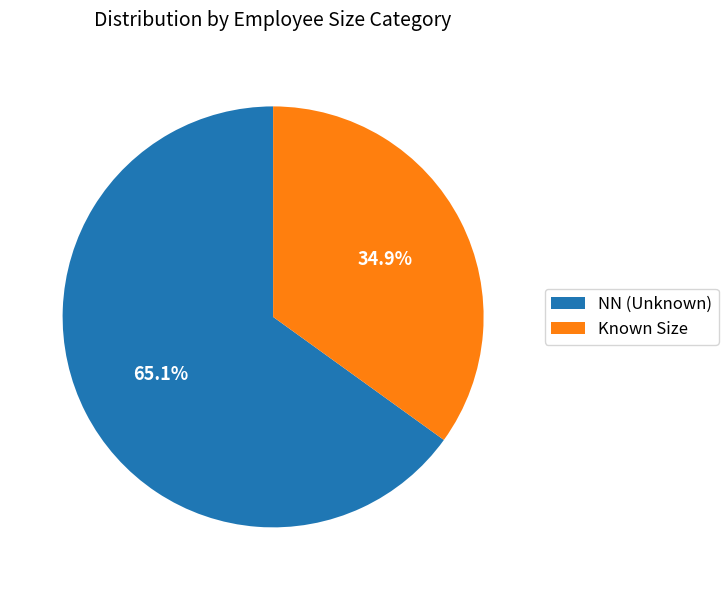

Which slice is the smallest?

Known Size